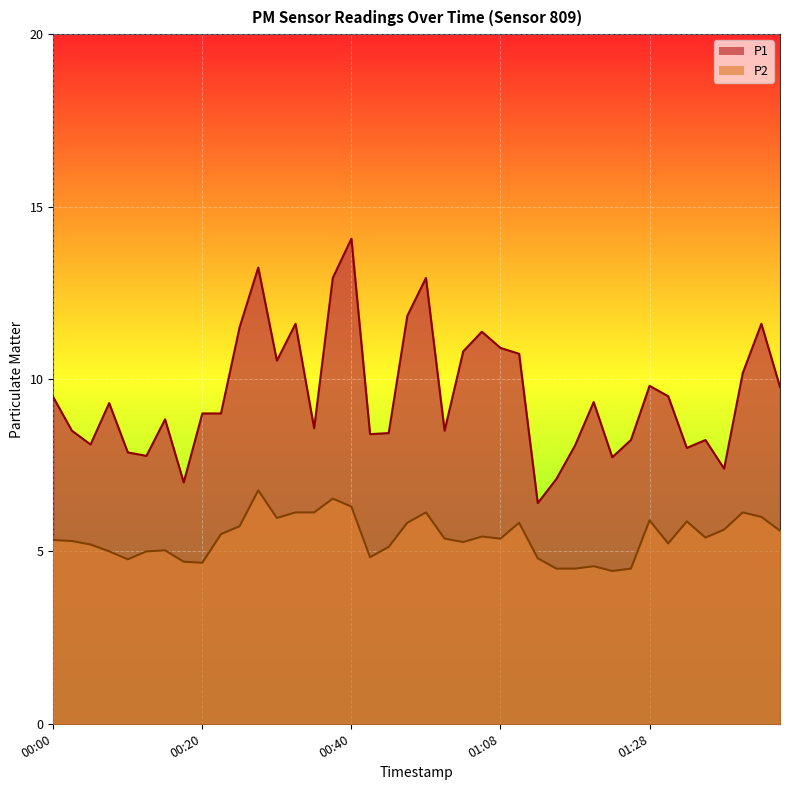

True or false: P1 and P2 intersect in this chart.

False